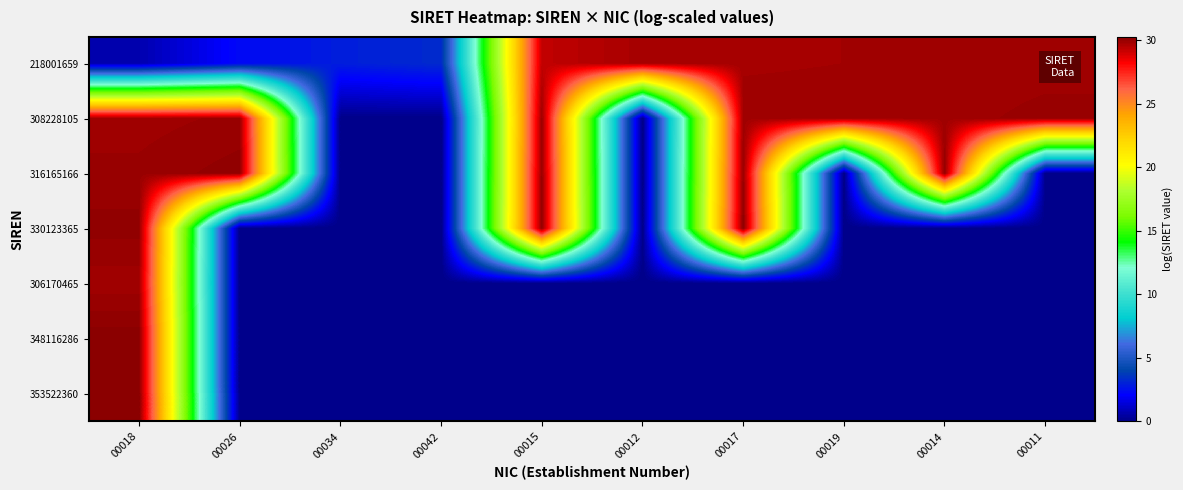

What is the greatest value displayed?

30.2